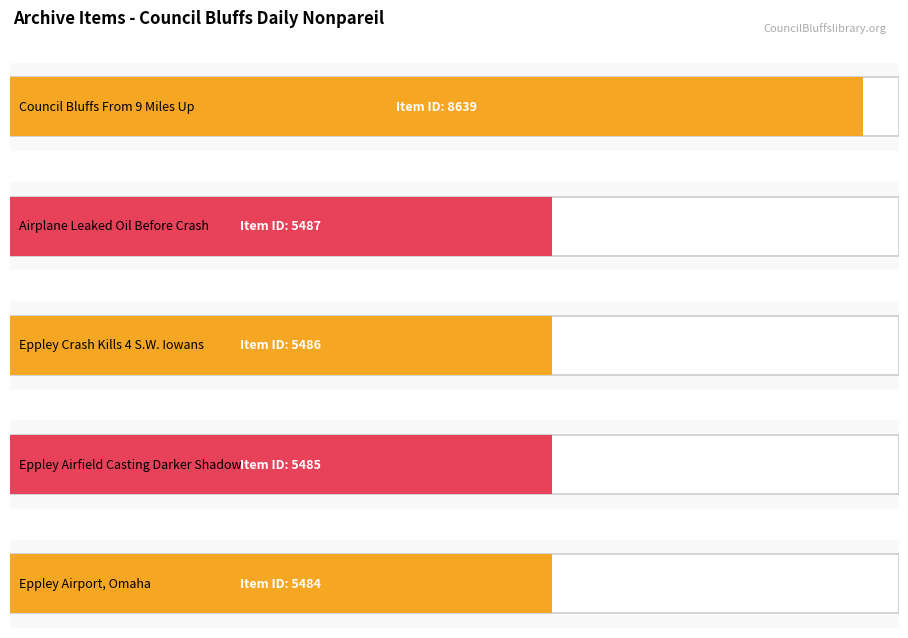

Between Eppley Airport, Omaha and Eppley Airfield Casting Darker Shadow, which is larger?

Eppley Airfield Casting Darker Shadow